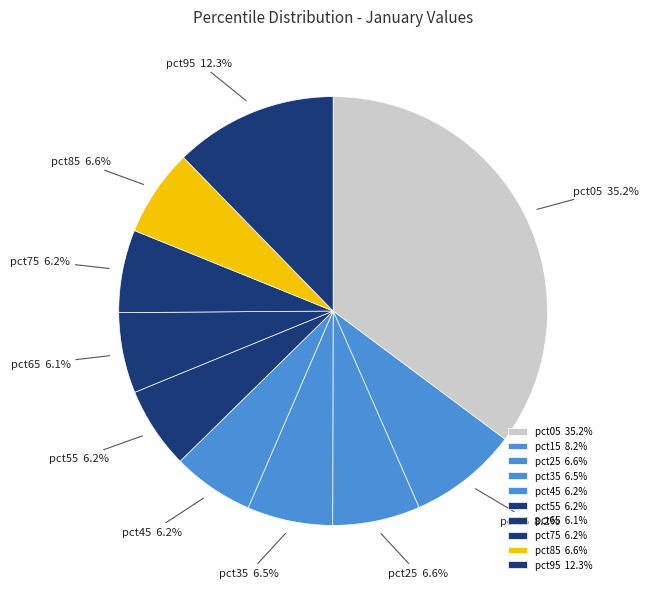

True or false: pct85 accounts for 1% of the total.

False